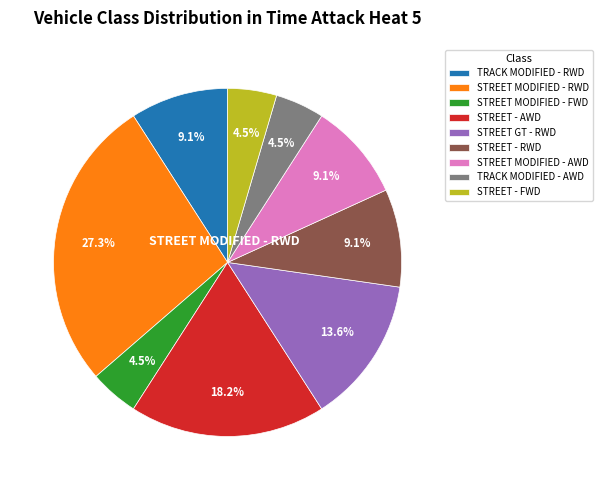

Count the number of slices in the pie.

9